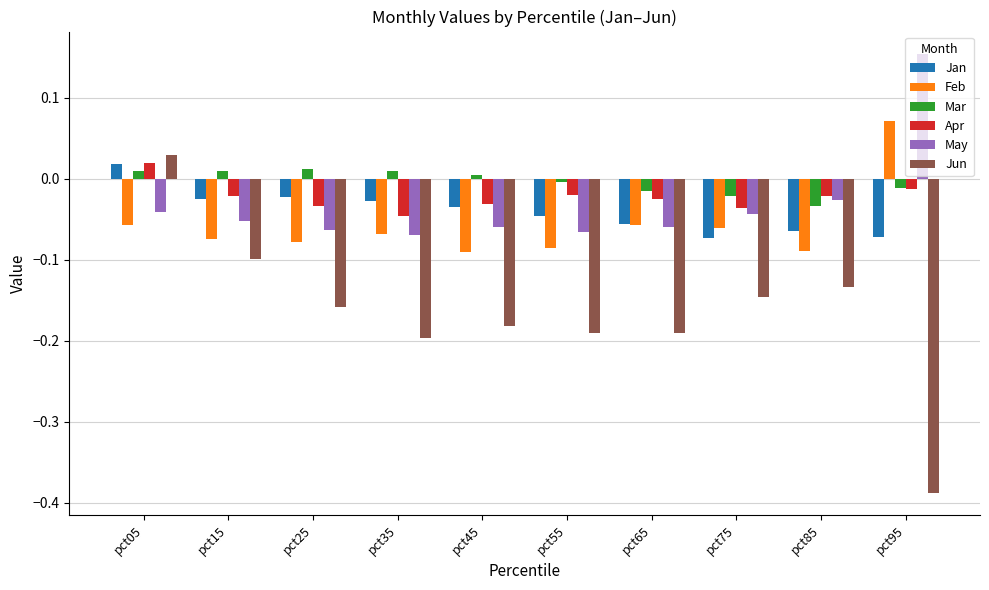

The Feb series shows -0.1 at pct85. True or false?

True